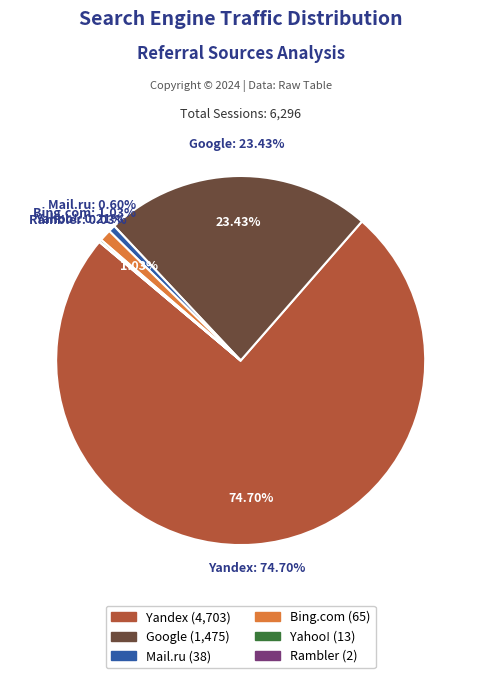

True or false: Google accounts for 23% of the total.

True